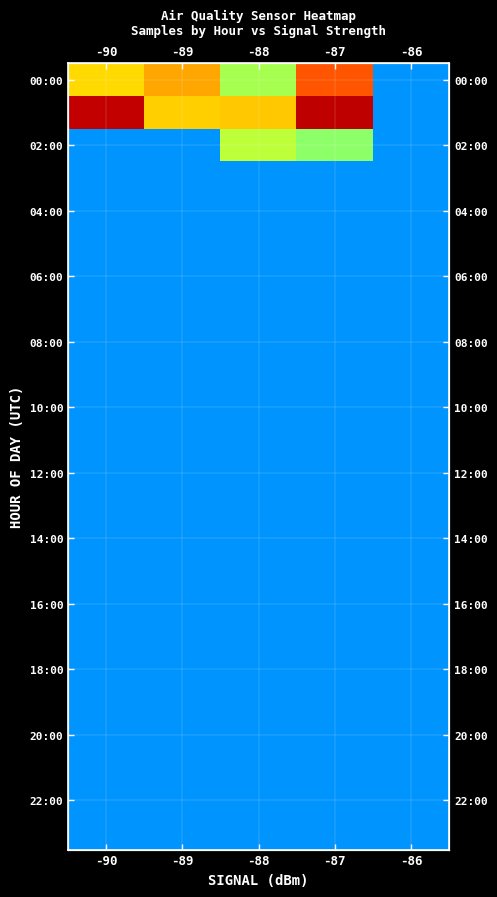

What is the total value across all series at -88?

121524839.8